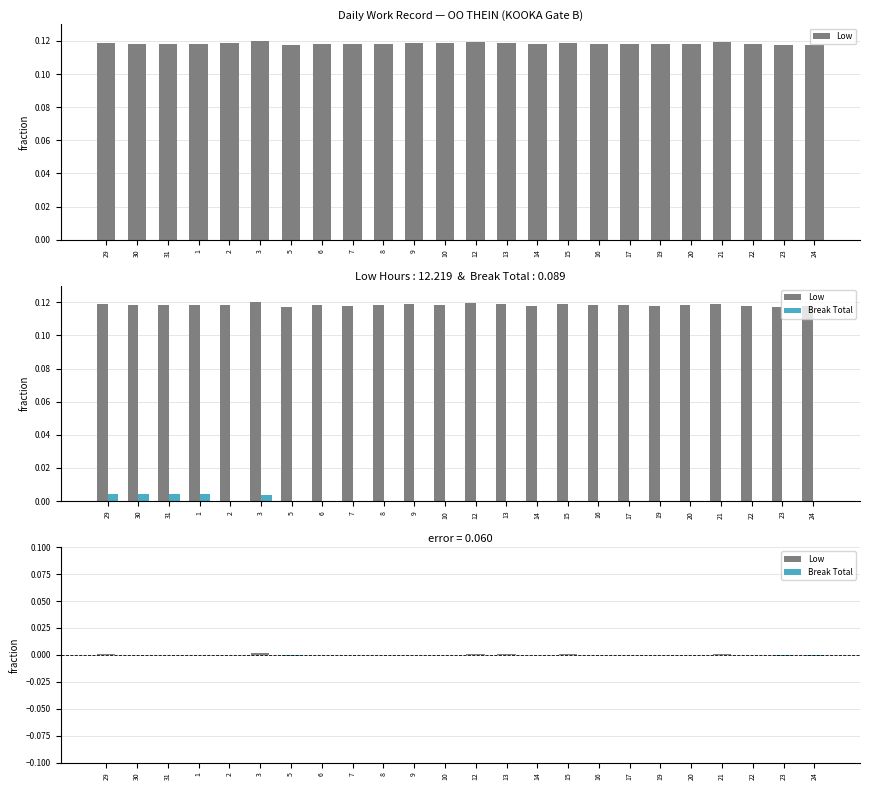

How many bars are there in total?

48